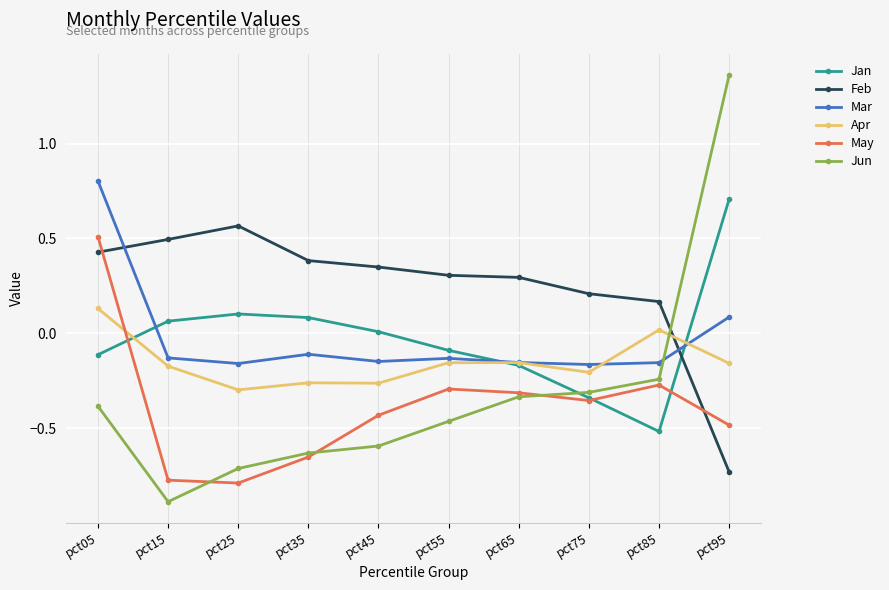

How many data points does each series have?

10